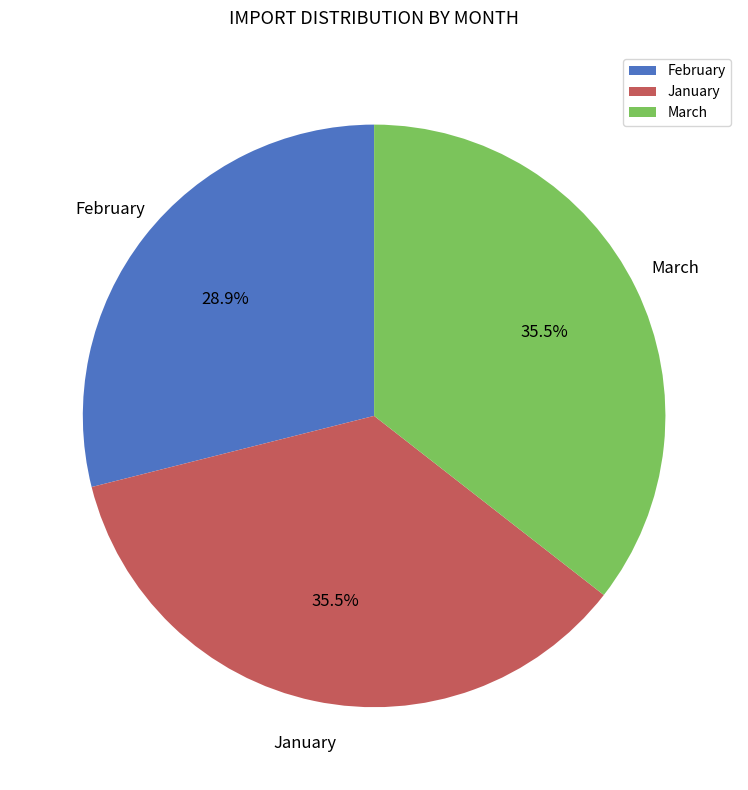

Count the number of slices in the pie.

3